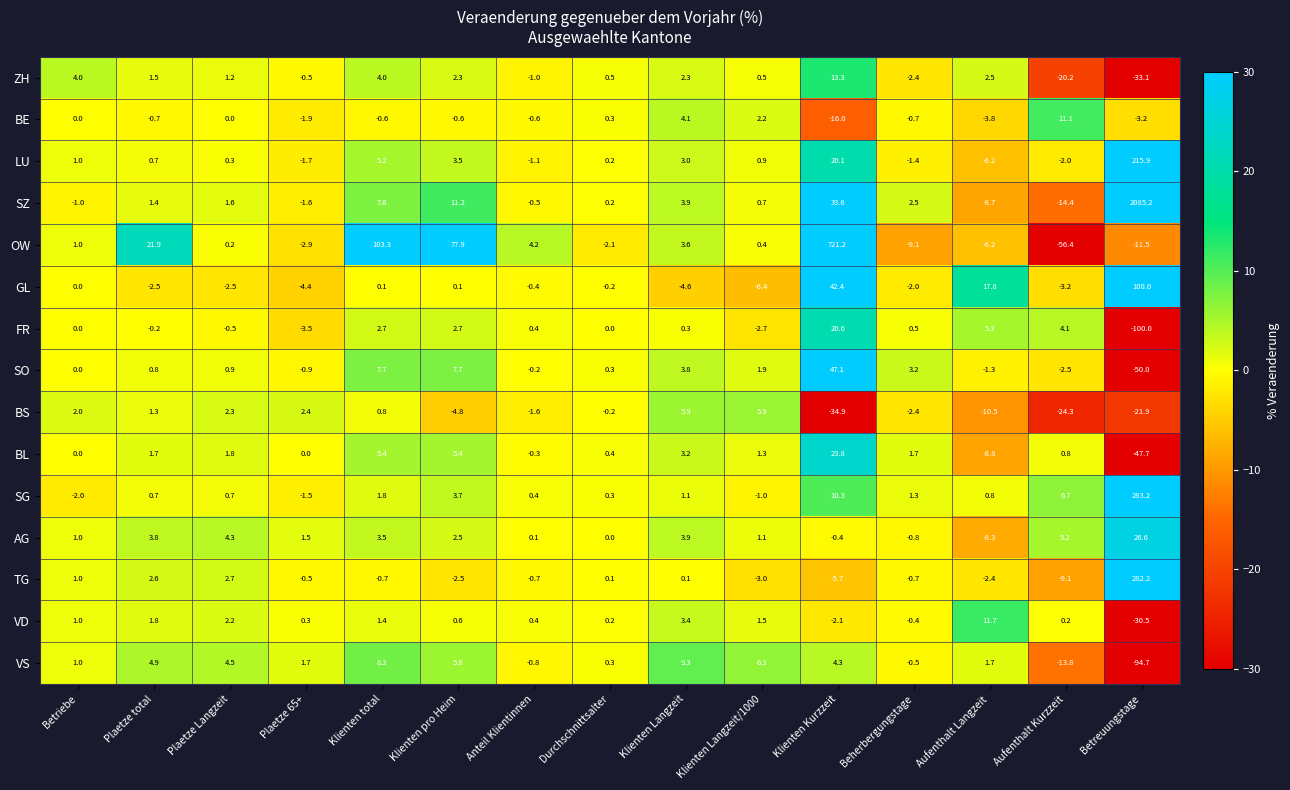

List the series in order of their peak value, highest first.

SZ, OW, SG, TG, LU, GL, SO, AG, BL, FR, ZH, VD, BE, VS, BS